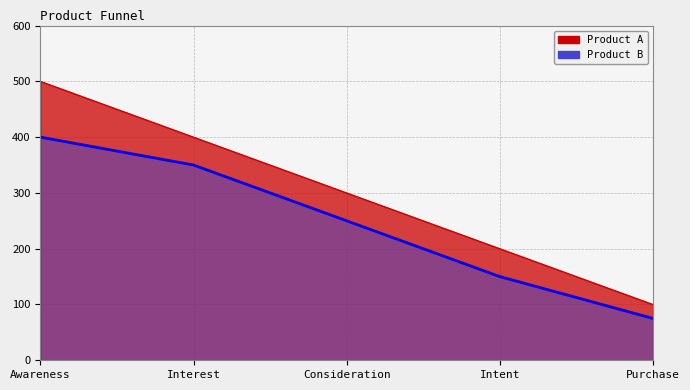

What position from the left is Interest?

2